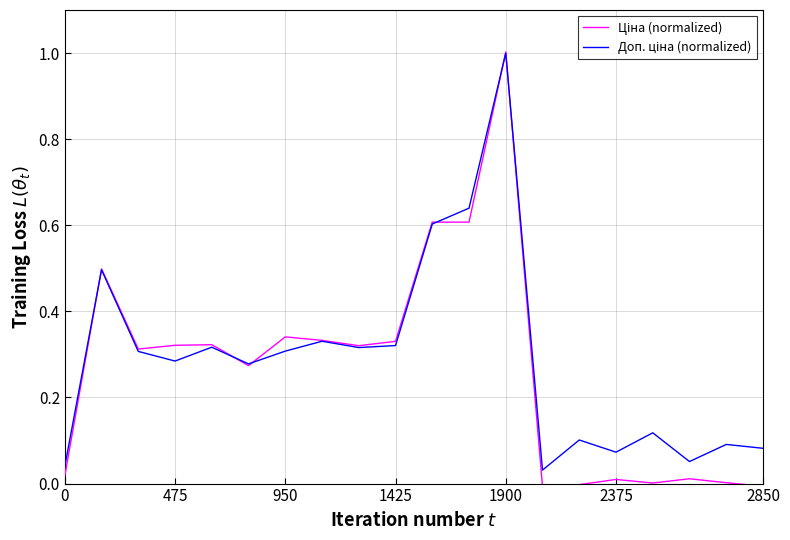

Does the chart have visible grid lines?

Yes